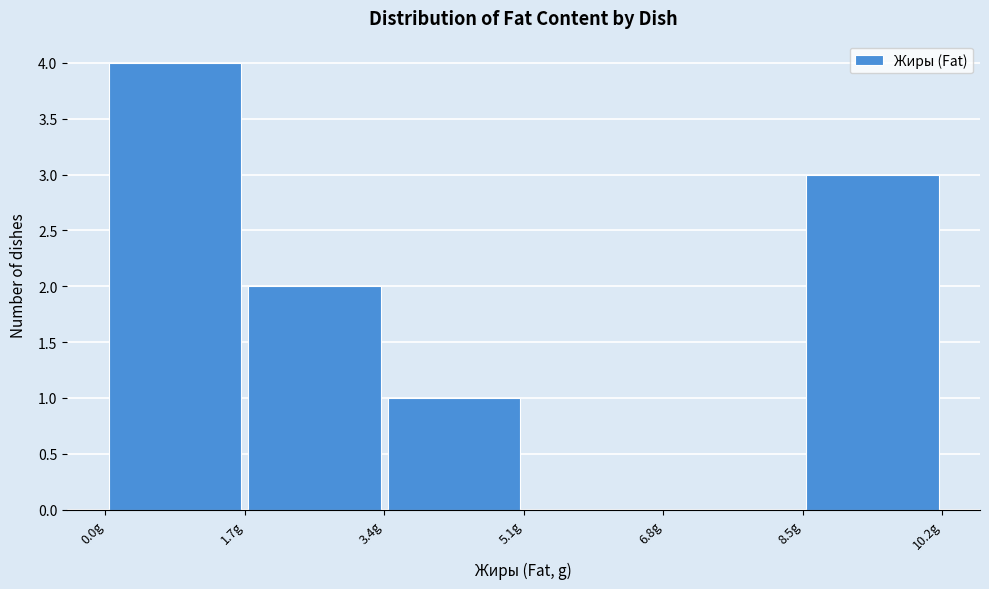

Which range on the x-axis has the tallest bar?

0.0 to 1.8